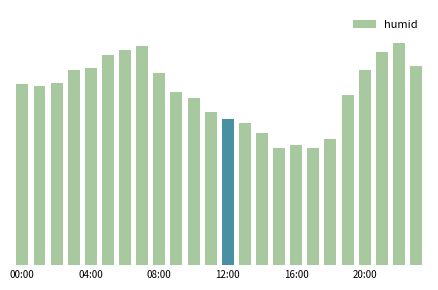

Does the chart contain any negative values?

No